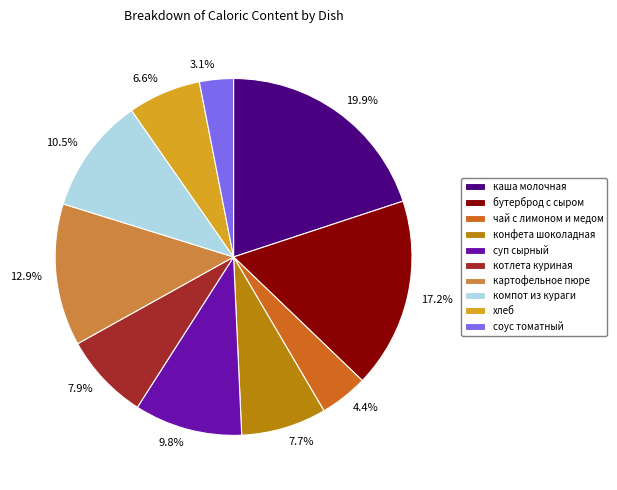

What percentage is the соус томатный slice, to the nearest percent?

3%